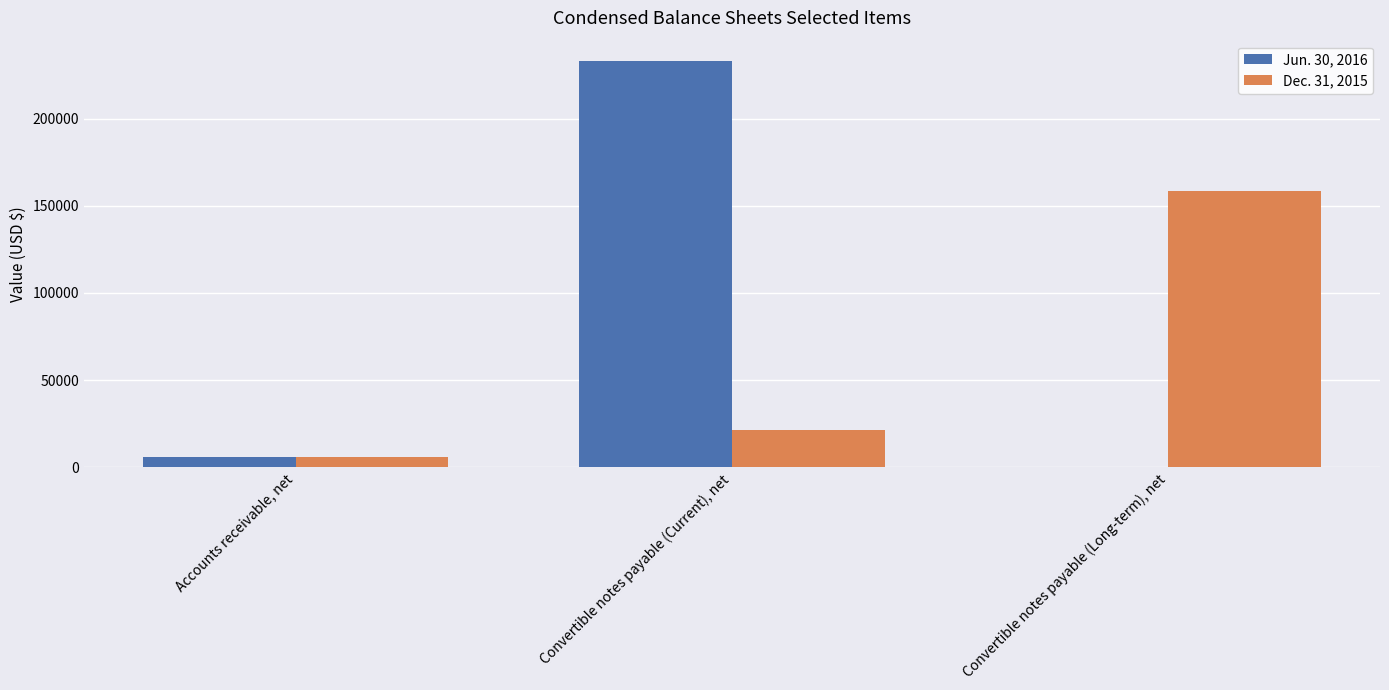

What is the maximum value shown in the chart?

232993